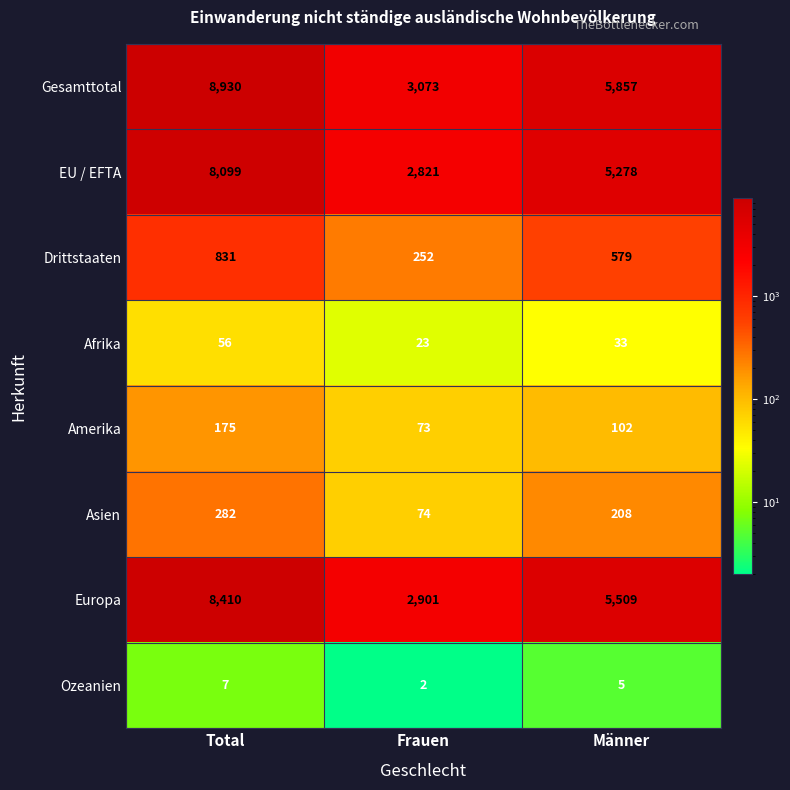

Where is EU / EFTA nearest to the value 5460?

Männer